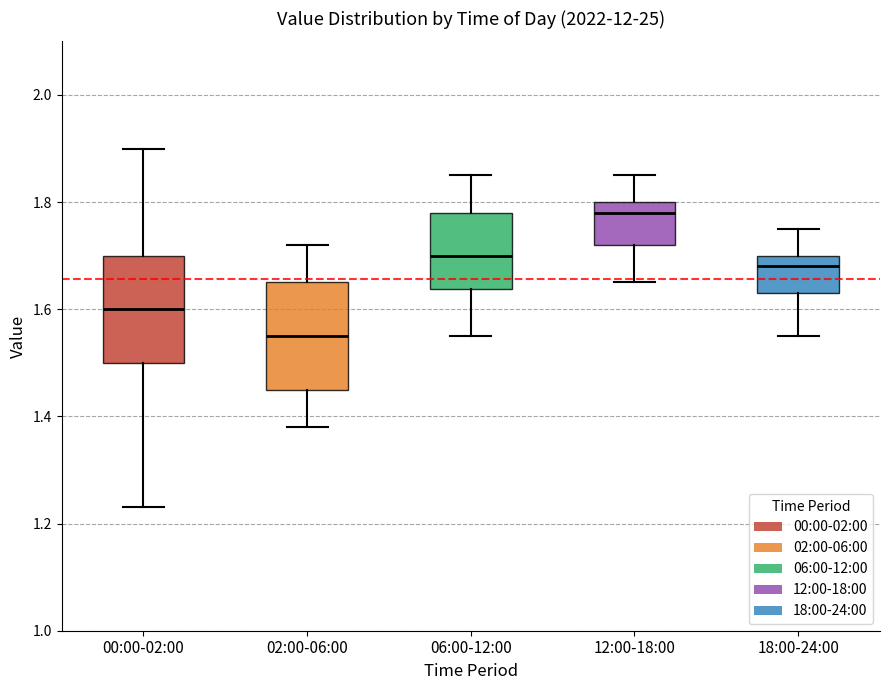

Reading left to right, read every box against the y-axis: the position of its median line, the range the box covers, and the ends of its whiskers. The values are not printed on the chart, so give them approximately, as read against the axis.

00:00-02:00: median 1.60, box 1.50 to 1.70, whiskers 1.24 to 1.90
02:00-06:00: median 1.56, box 1.46 to 1.66, whiskers 1.38 to 1.72
06:00-12:00: median 1.70, box 1.64 to 1.78, whiskers 1.56 to 1.86
12:00-18:00: median 1.78, box 1.72 to 1.80, whiskers 1.66 to 1.86
18:00-24:00: median 1.68, box 1.64 to 1.70, whiskers 1.56 to 1.76